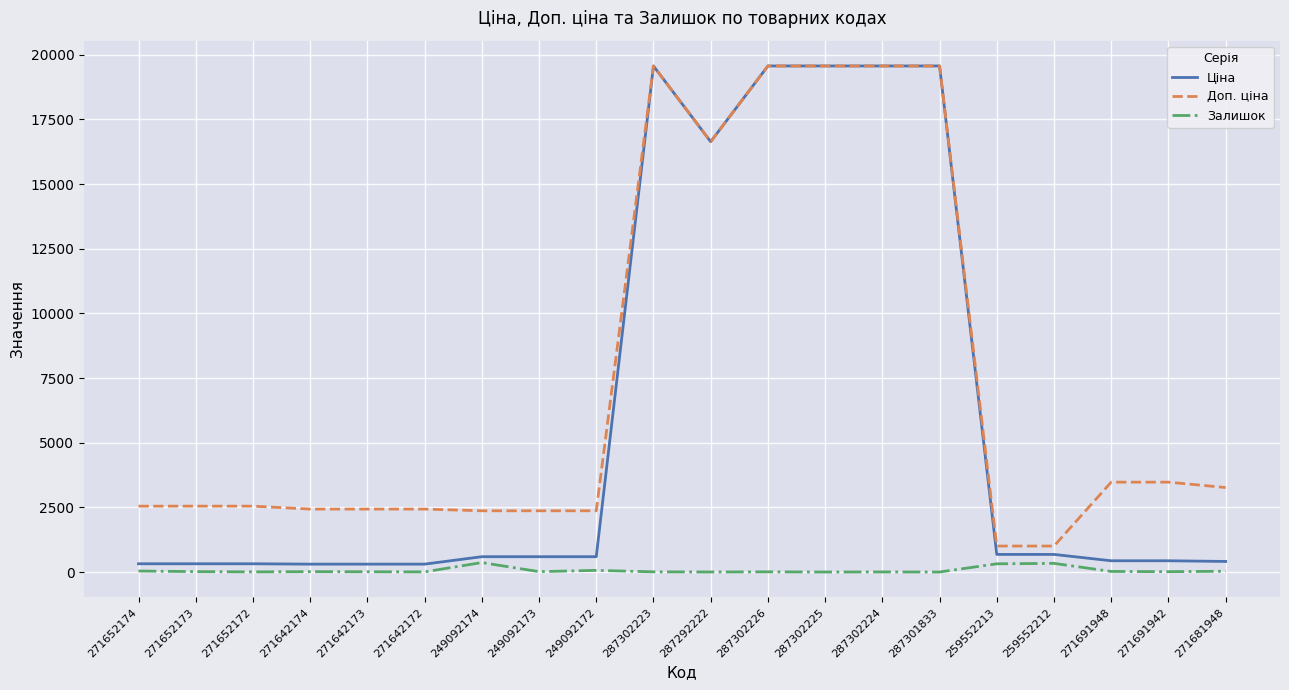

The Залишок series shows 7.0 at 287302223. True or false?

True